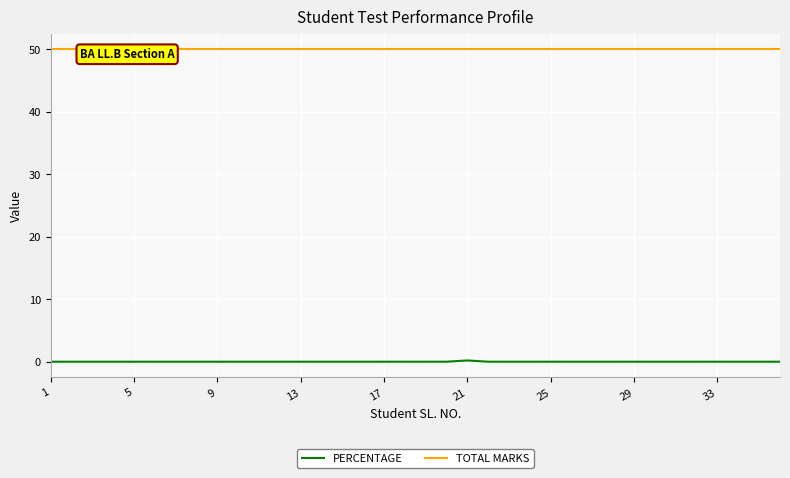

At which category does the chart reach its peak across all series?

1